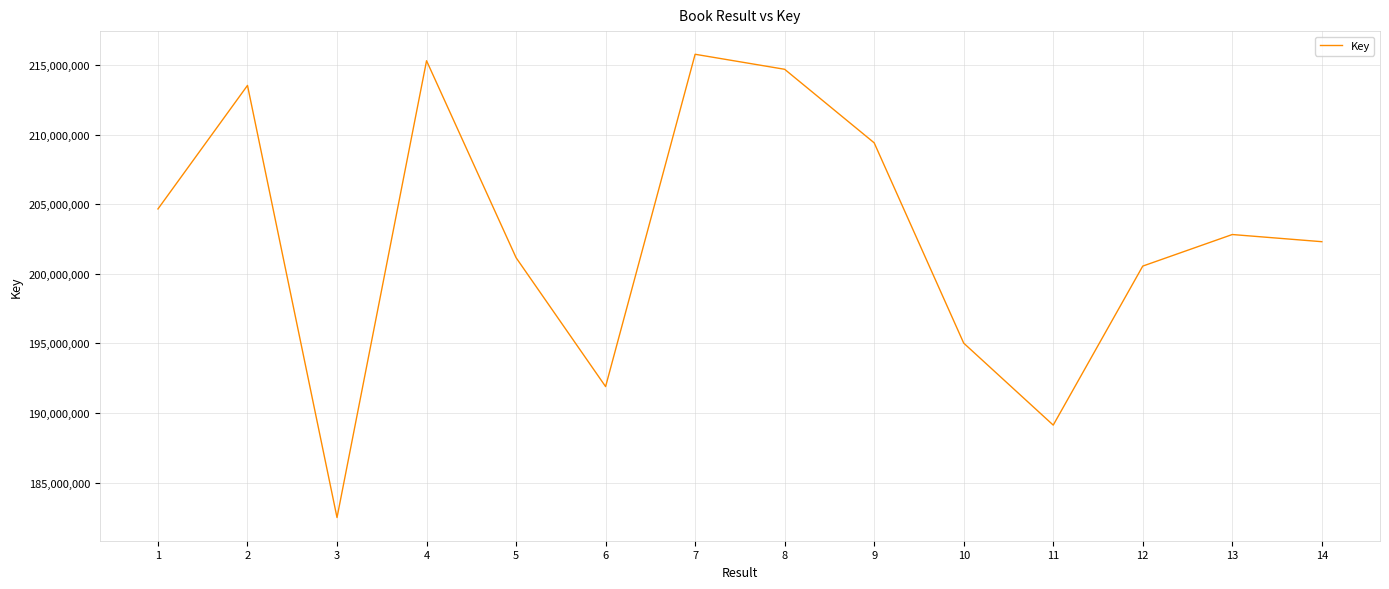

How many values are below 202821549?

7